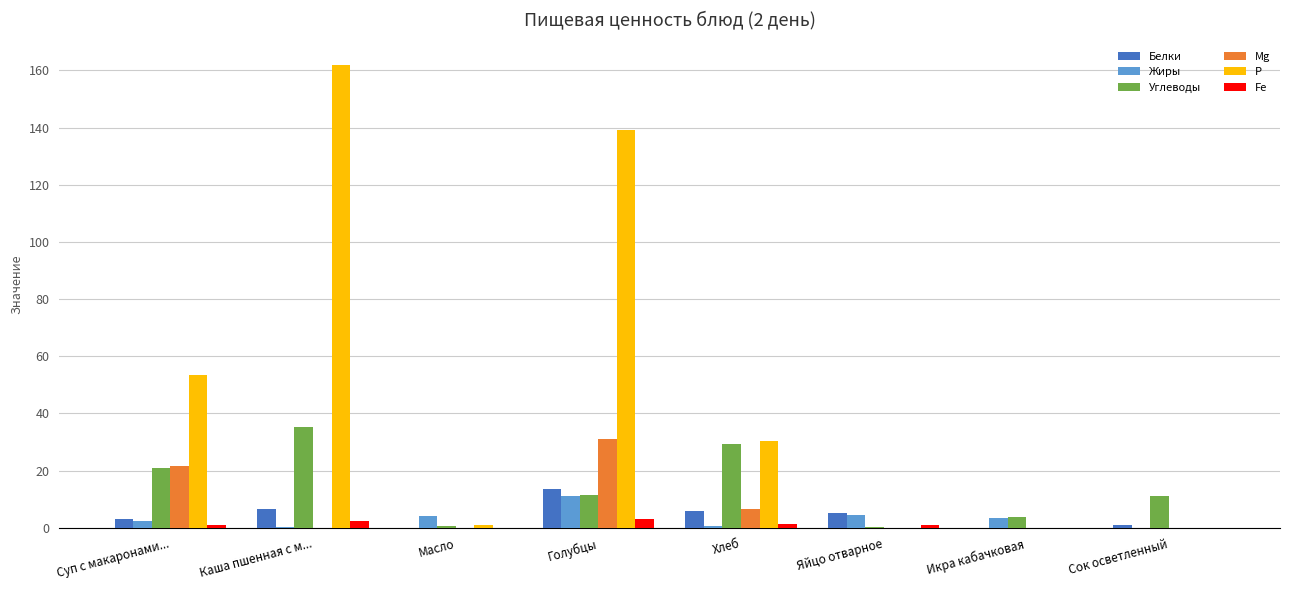

Which series changed the most between Каша пшенная с м... and Сок осветленный?

Р